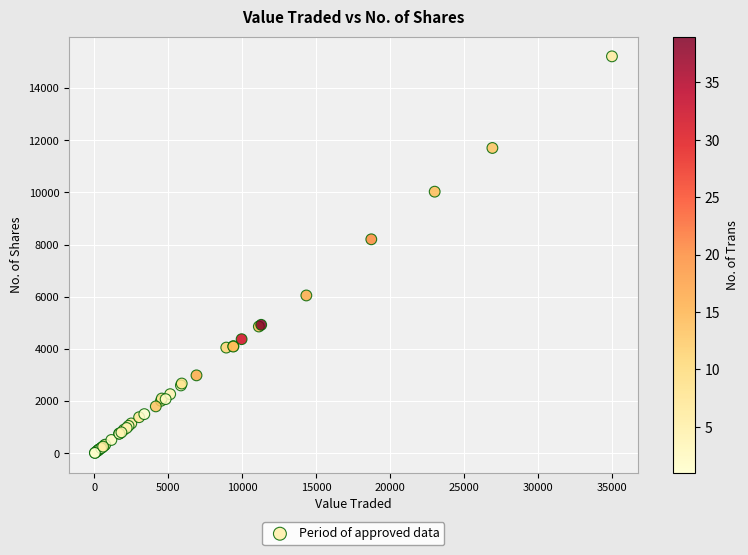

What Y value in the scatter plot is closest to 7612?

8200